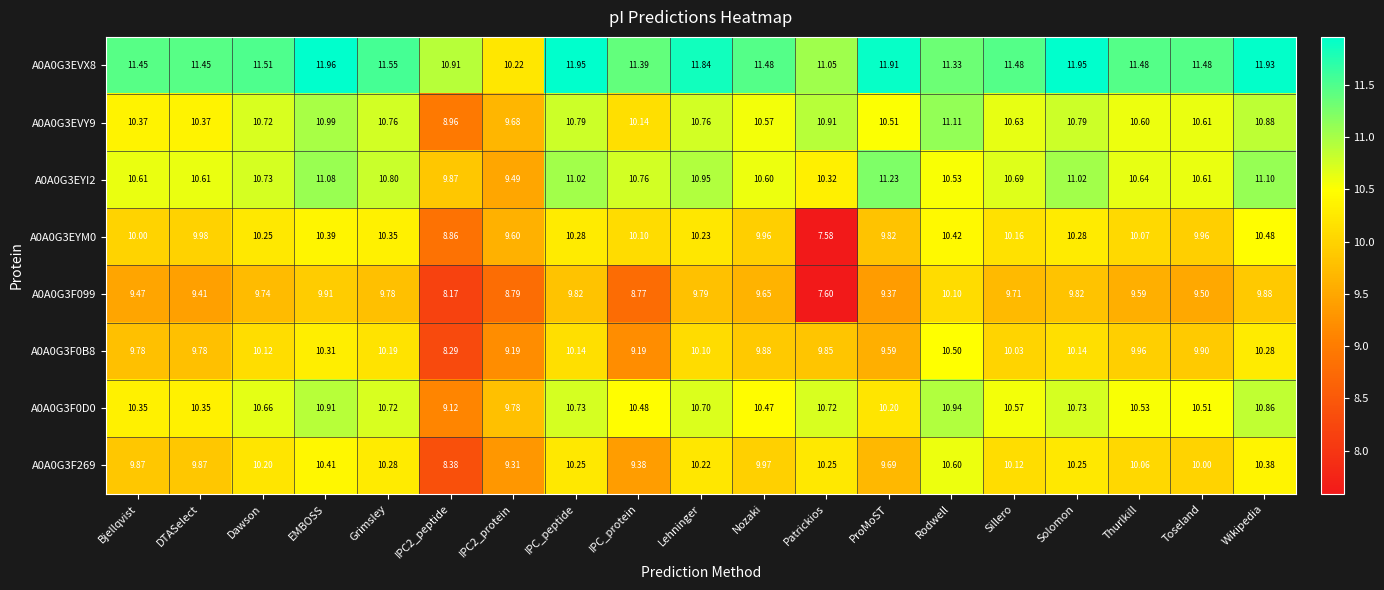

Rank the series by their maximum value, from lowest to highest.

A0A0G3F099, A0A0G3EYM0, A0A0G3F0B8, A0A0G3F269, A0A0G3F0D0, A0A0G3EVY9, A0A0G3EYI2, A0A0G3EVX8